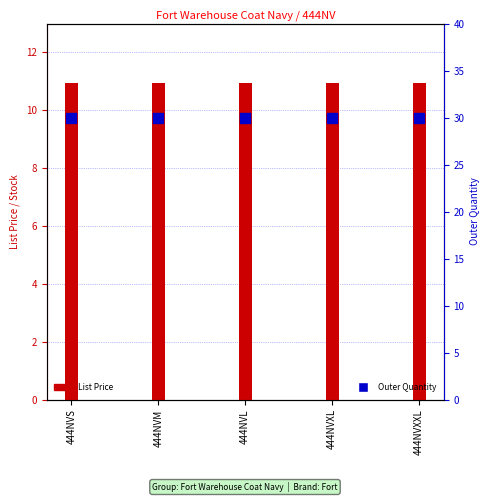

At which category is the sum across all series the highest?

444NVS